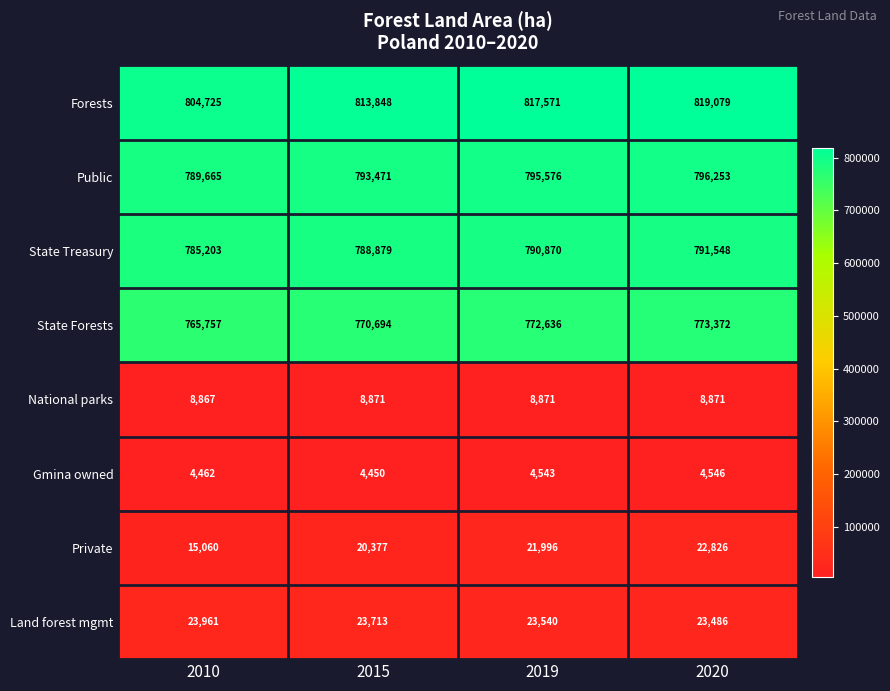

How many Private values are between 20377 and 22826?

3